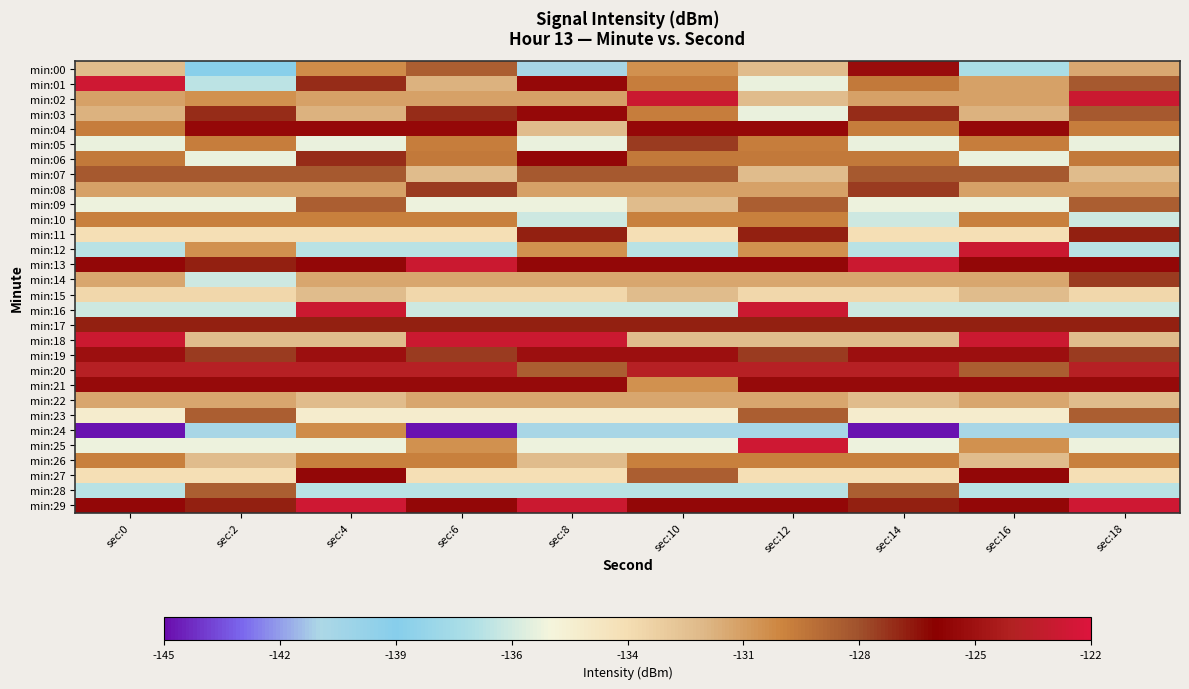

Which series has the largest total across all categories?

min:20